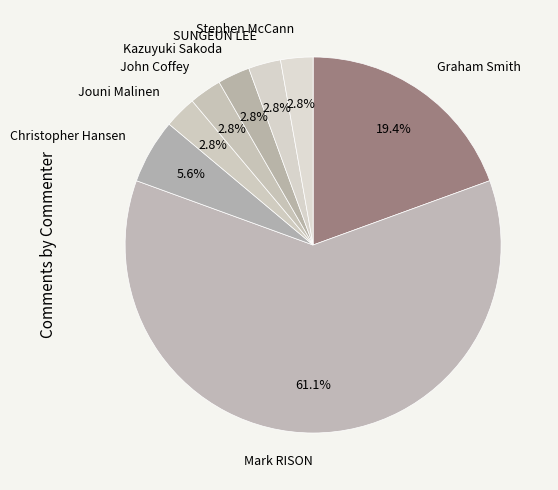

What is the majority slice?

Mark RISON